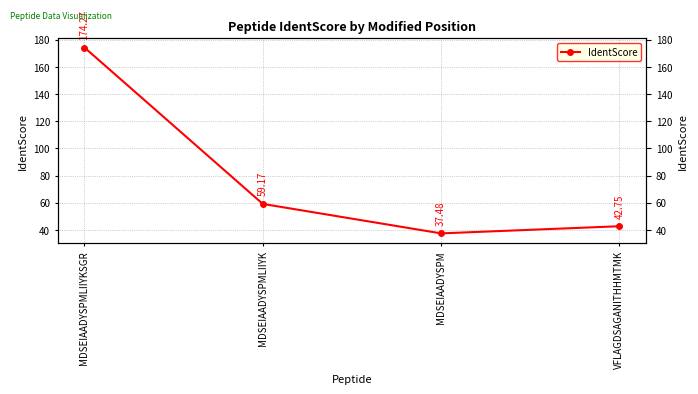

What is the value of the 4th point from the left?

42.7